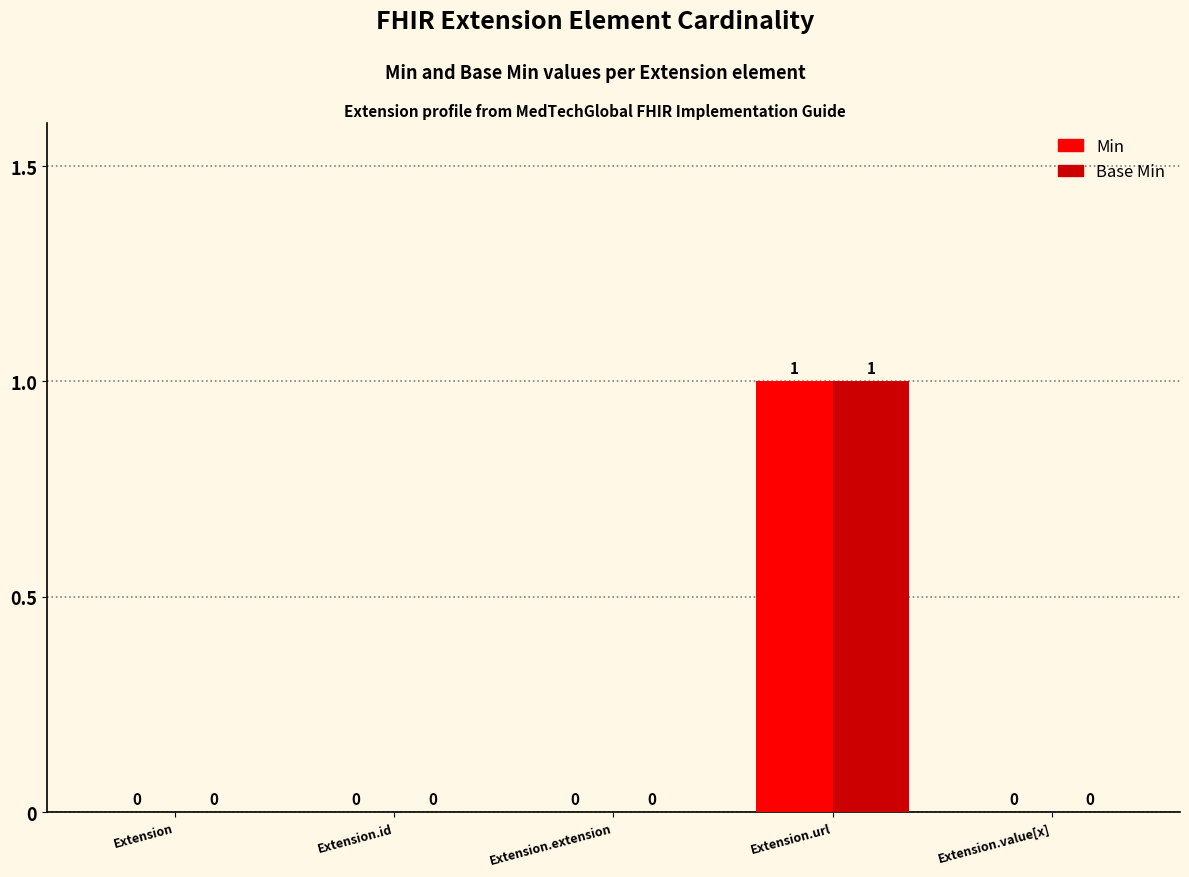

Reading right to left, list all the values displayed in this chart.

Min: Extension.value[x]=0	Extension.url=1	Extension.extension=0	Extension.id=0	Extension=0
Base Min: Extension.value[x]=0	Extension.url=1	Extension.extension=0	Extension.id=0	Extension=0